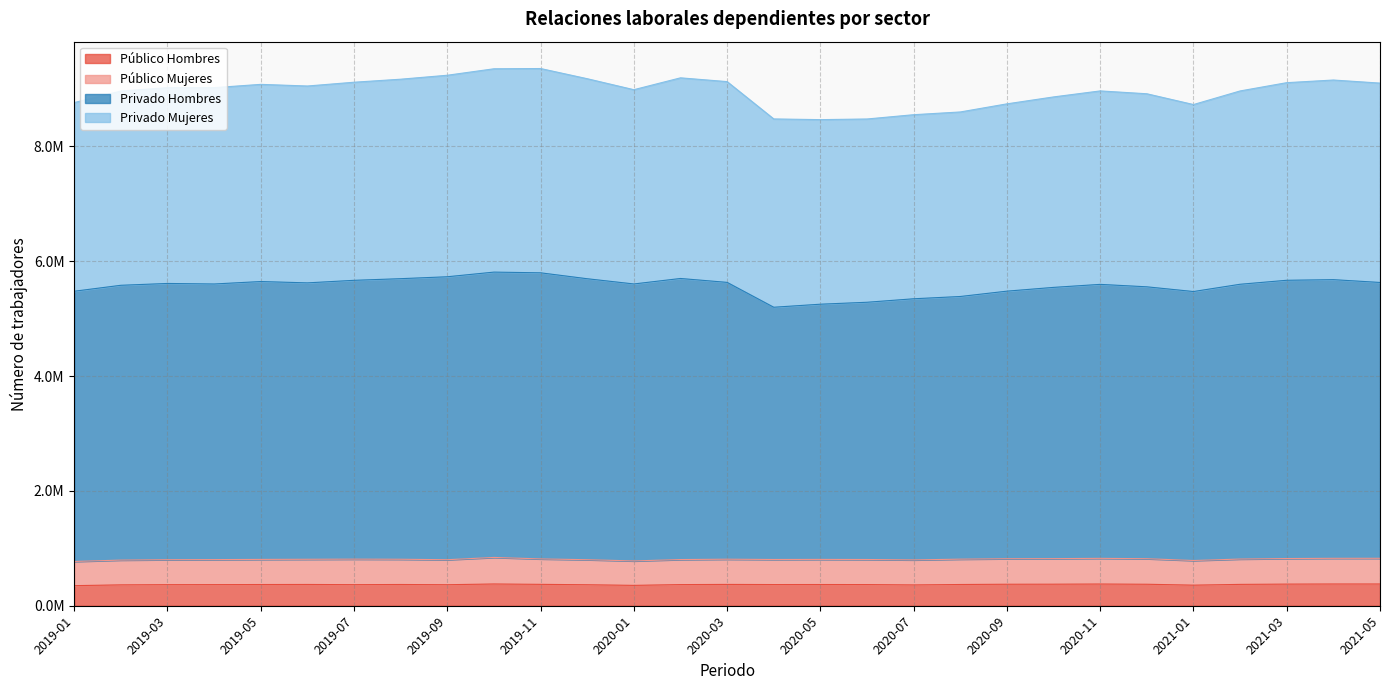

Which series has the widest spread of values?

Privado Hombres